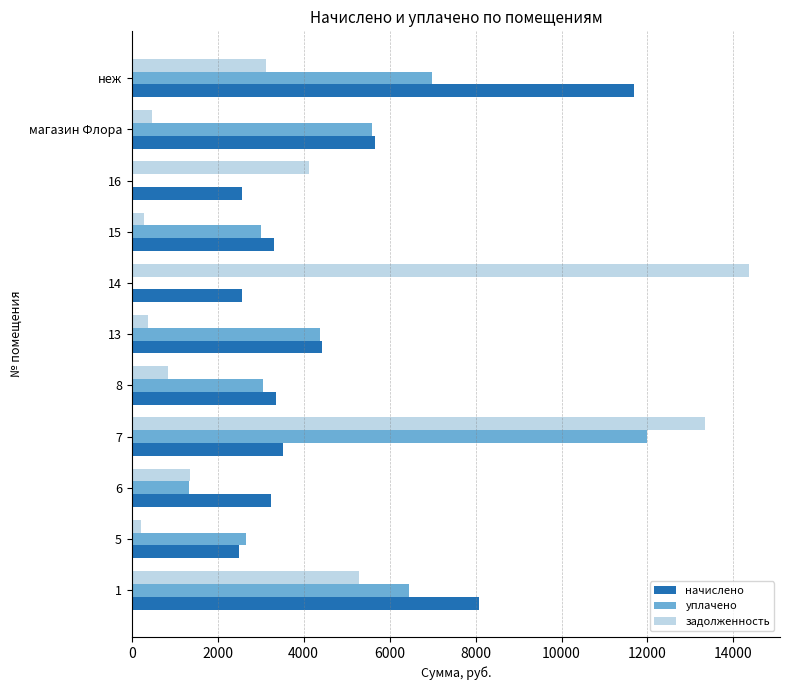

What is the highest value of the начислено series?

11676.4